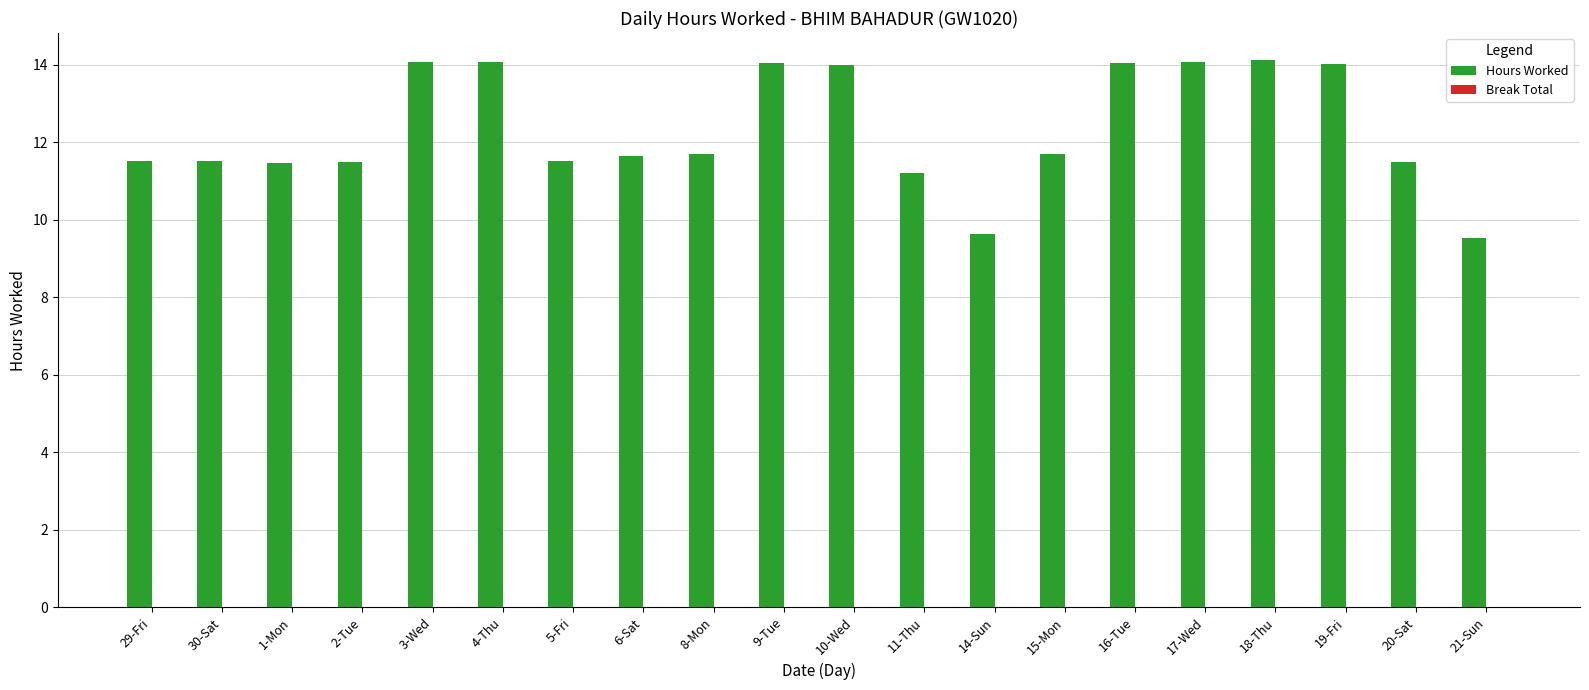

What position from the left is 6-Sat?

8